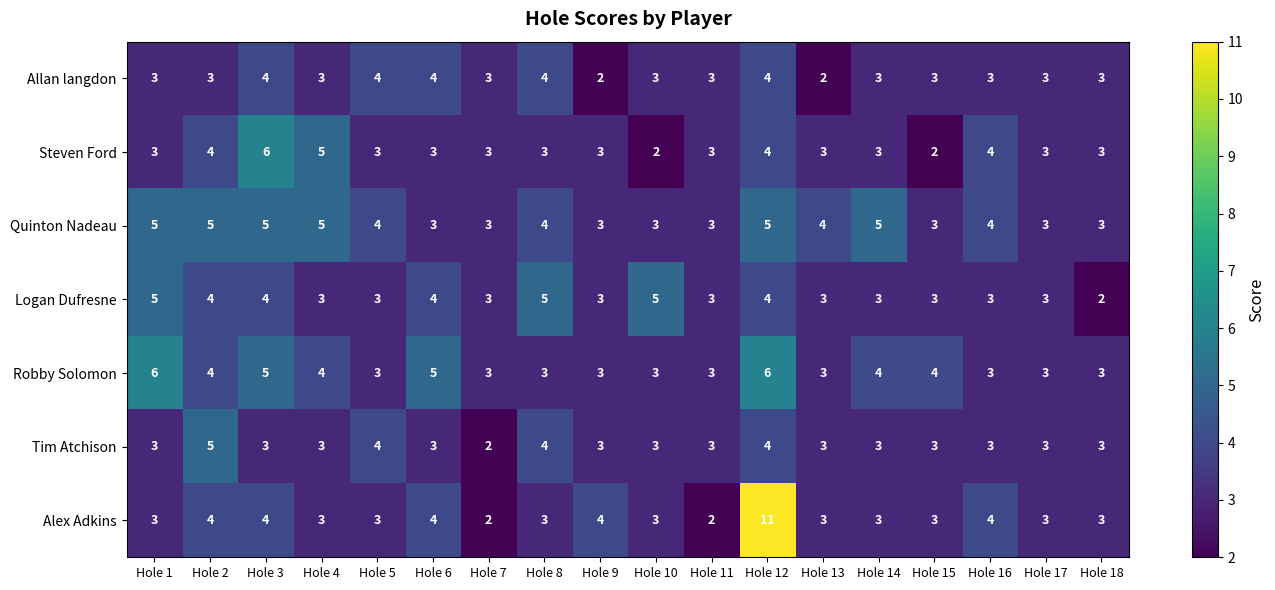

Which series has the largest total across all categories?

Quinton Nadeau